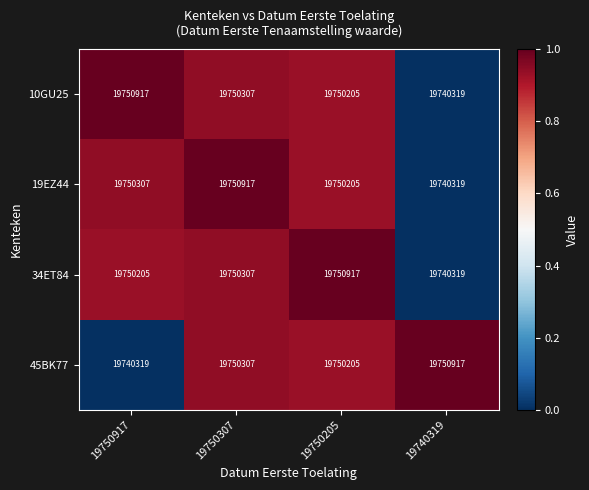

What is the difference between the highest and lowest values at 19750917?

10598